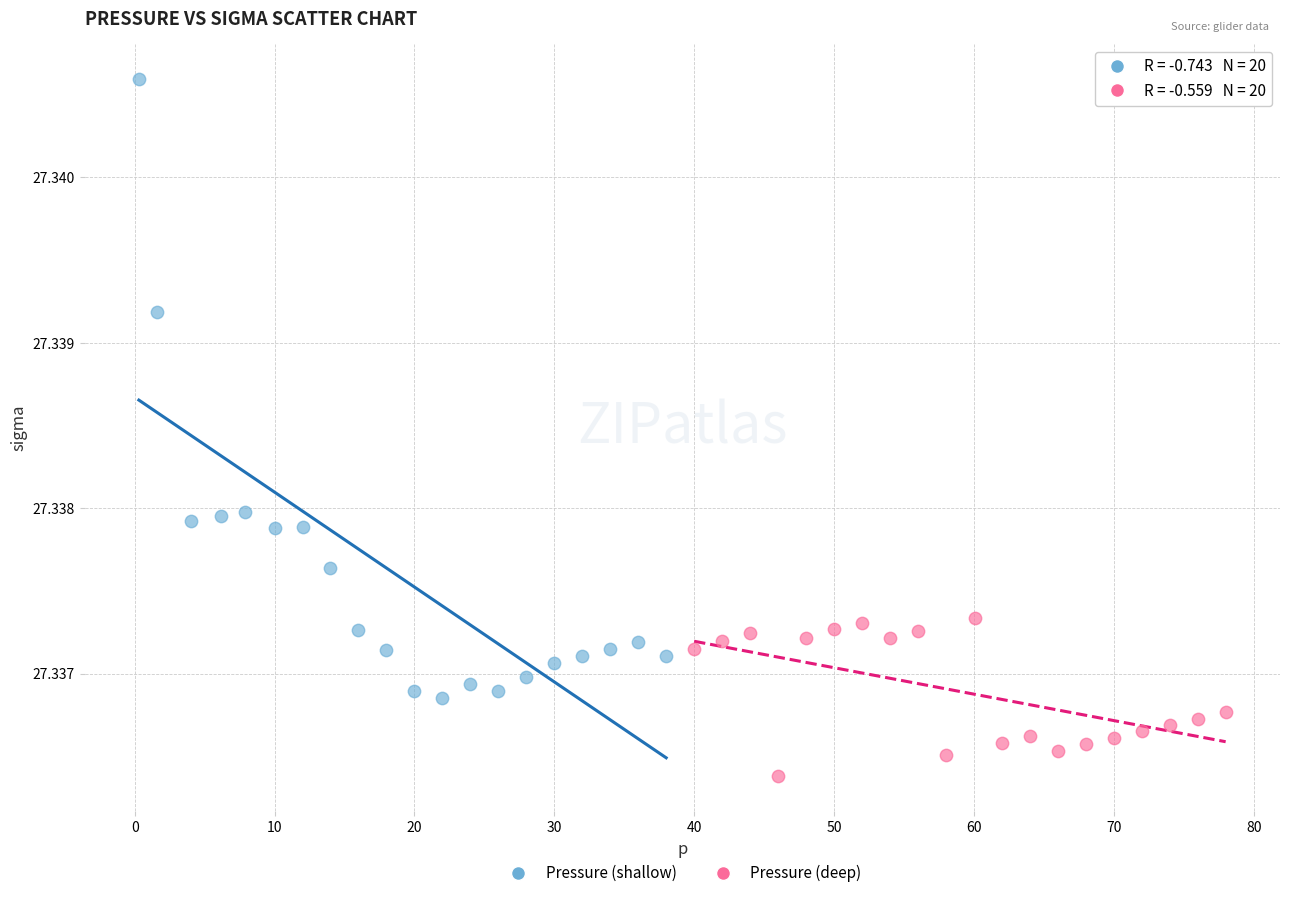

What are all the series names shown in the legend?

Pressure (shallow), Pressure (deep)